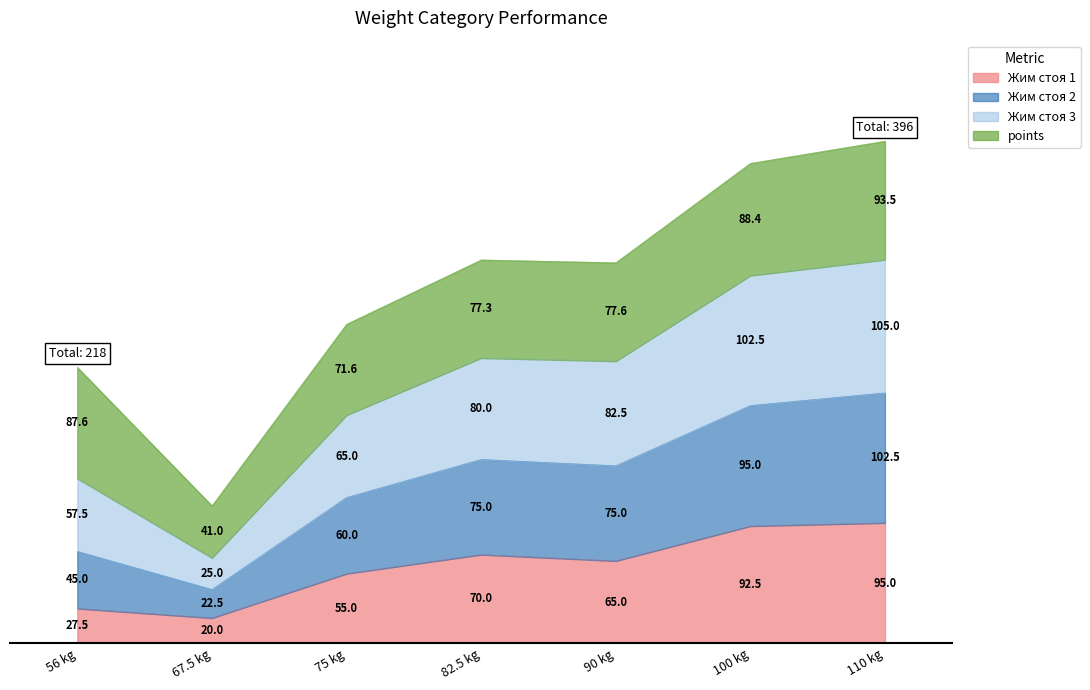

What is the difference between the maximum and second lowest values in the Жим стоя 1 series?

67.5